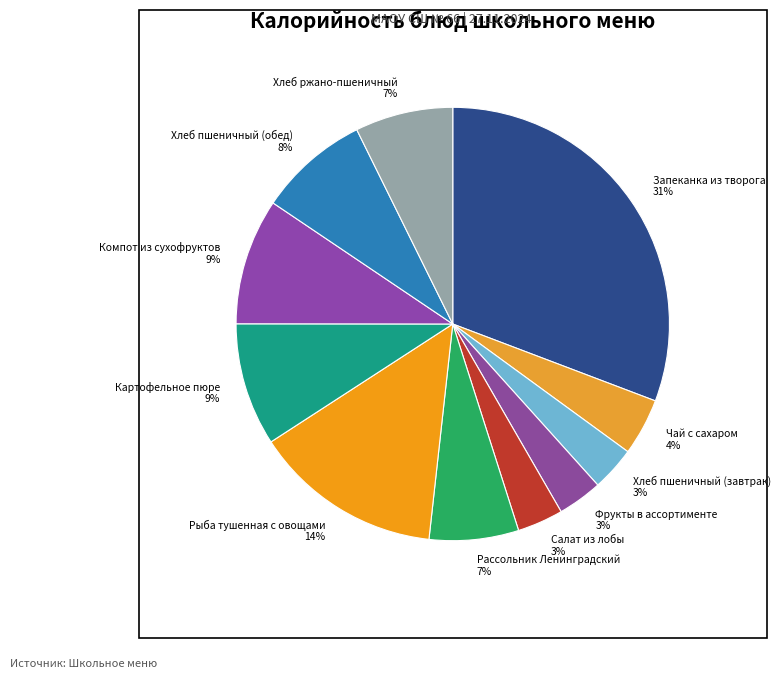

Does Рыба тушенная с овощами account for over 50% of the chart?

No